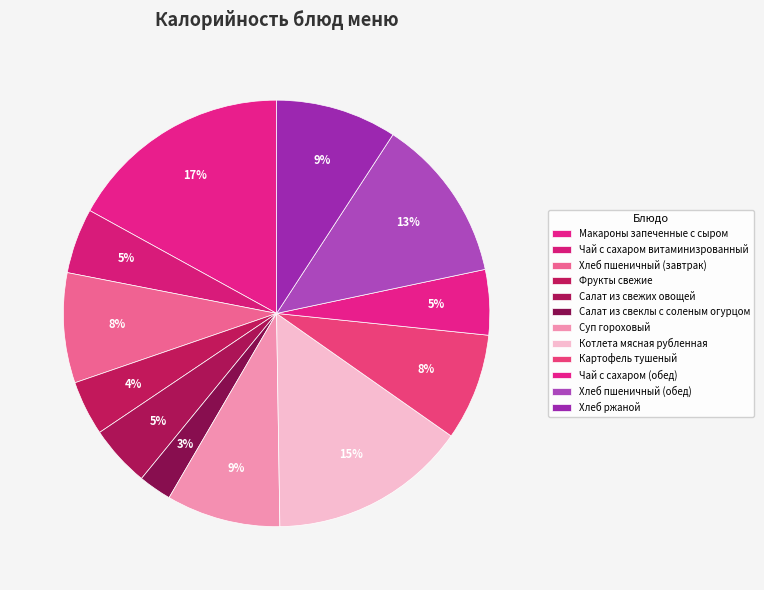

Rank the categories by value from highest to lowest.

Макароны запеченные с сыром, Котлета мясная рубленная, Хлеб пшеничный (обед), Хлеб ржаной, Суп гороховый, Хлеб пшеничный (завтрак), Картофель тушеный, Чай с сахаром витаминизрованный, Чай с сахаром (обед), Салат из свежих овощей, Фрукты свежие, Салат из свеклы с соленым огурцом